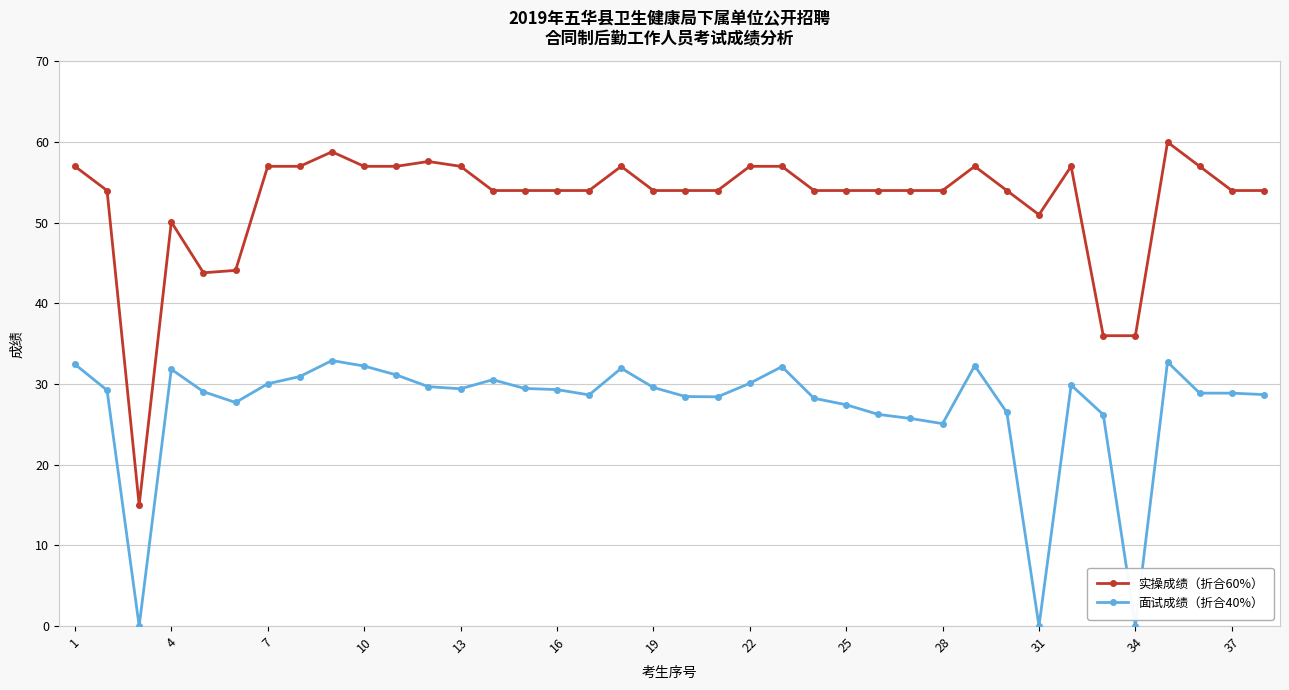

What is the difference between the maximum and second lowest values in the 实操成绩（折合60%） series?

24.0